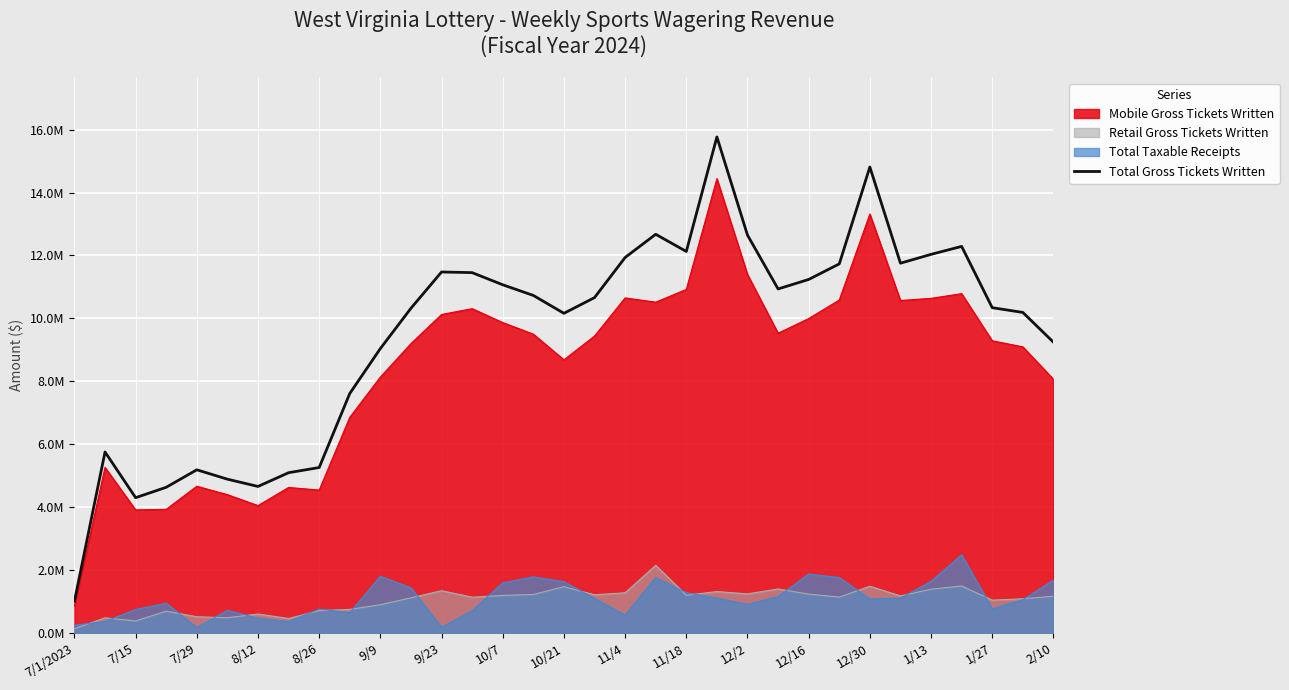

What are all the series names shown in the legend?

Mobile Gross Tickets Written, Retail Gross Tickets Written, Total Taxable Receipts, Total Gross Tickets Written